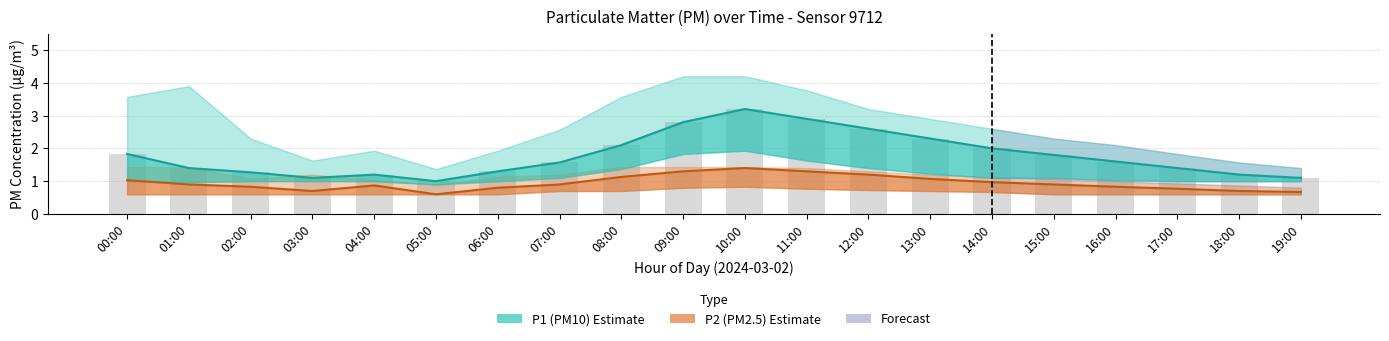

Rank the categories by P2 (PM2.5) value from highest to lowest.

10:00, 09:00, 11:00, 12:00, 08:00, 13:00, 00:00, 14:00, 01:00, 07:00, 15:00, 04:00, 02:00, 16:00, 06:00, 17:00, 03:00, 18:00, 19:00, 05:00